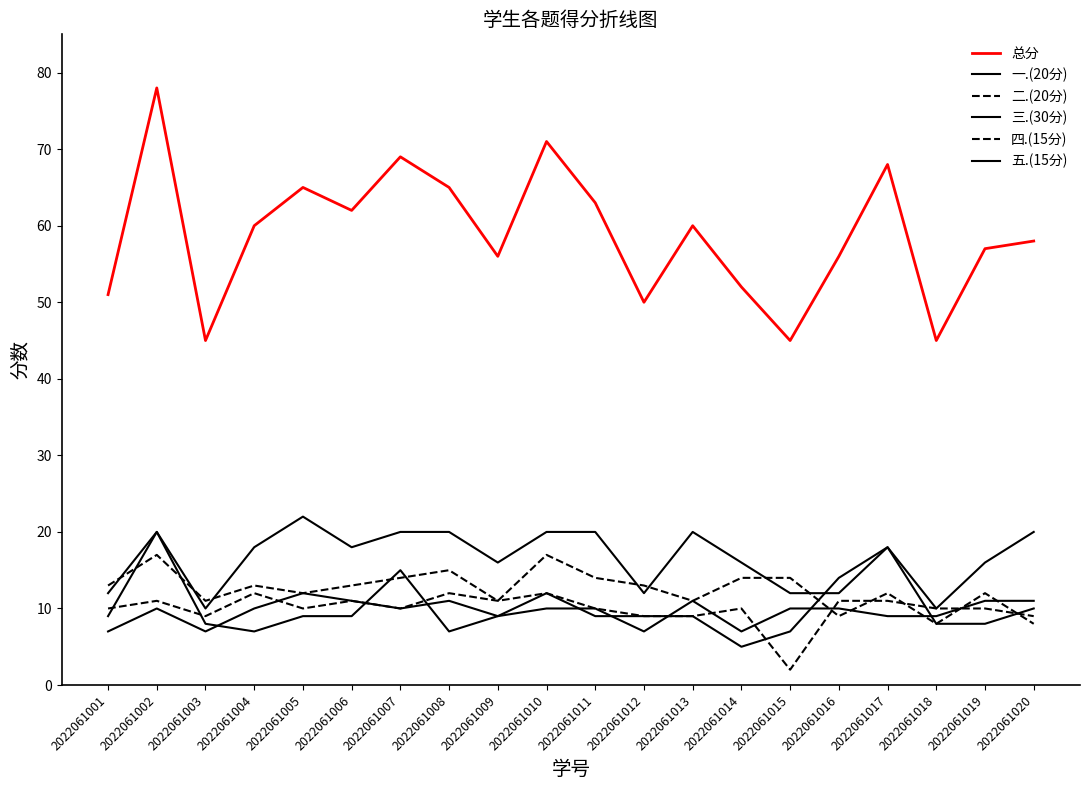

What is the difference between the highest and lowest values at 2022061001?

44